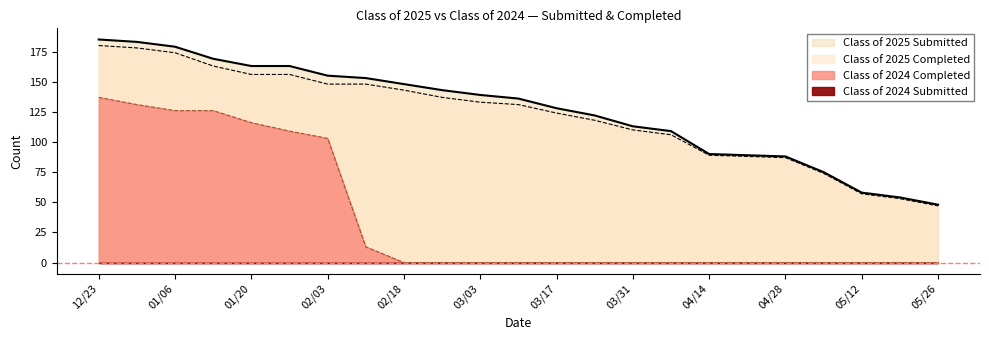

How many data points in Class of 2025 Submitted are less than 136?

11